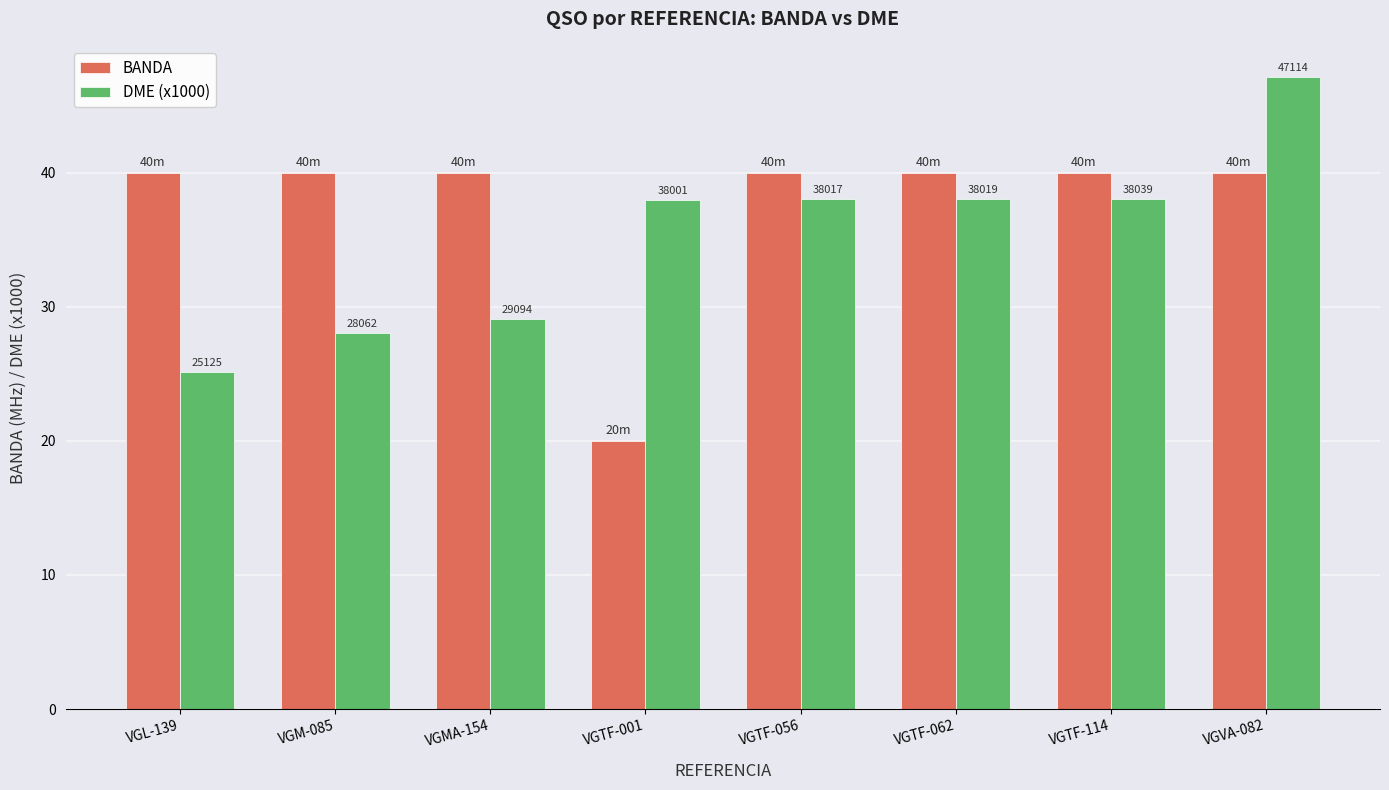

Which has a higher value, VGTF-114 or VGVA-082?

VGTF-114